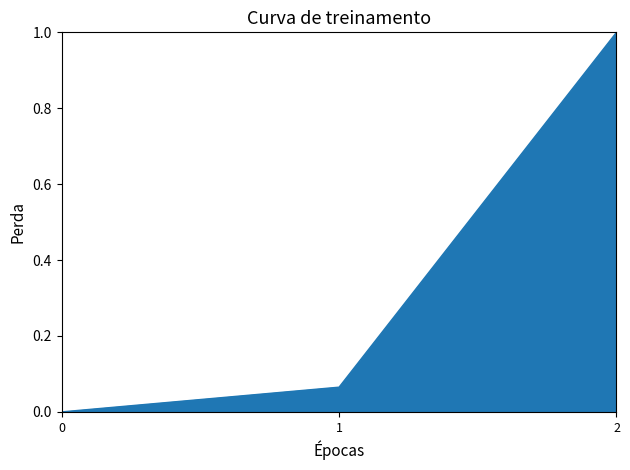

What is the greatest value displayed?

1.0